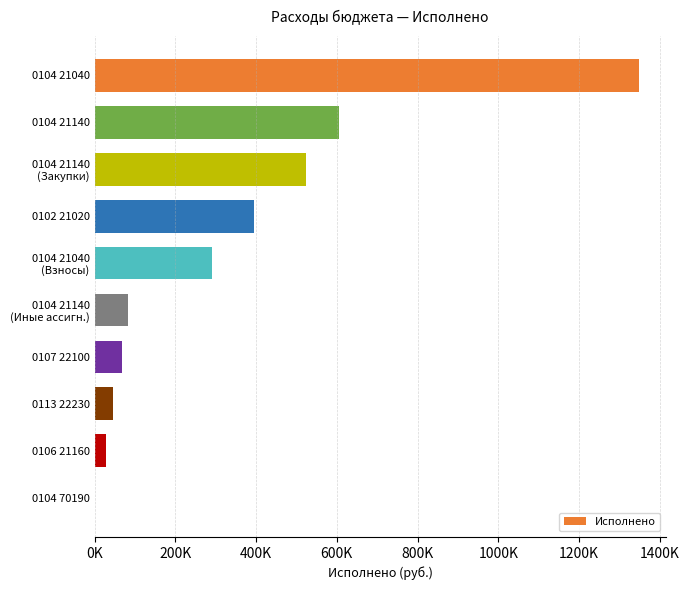

Are the bars horizontal?

Yes